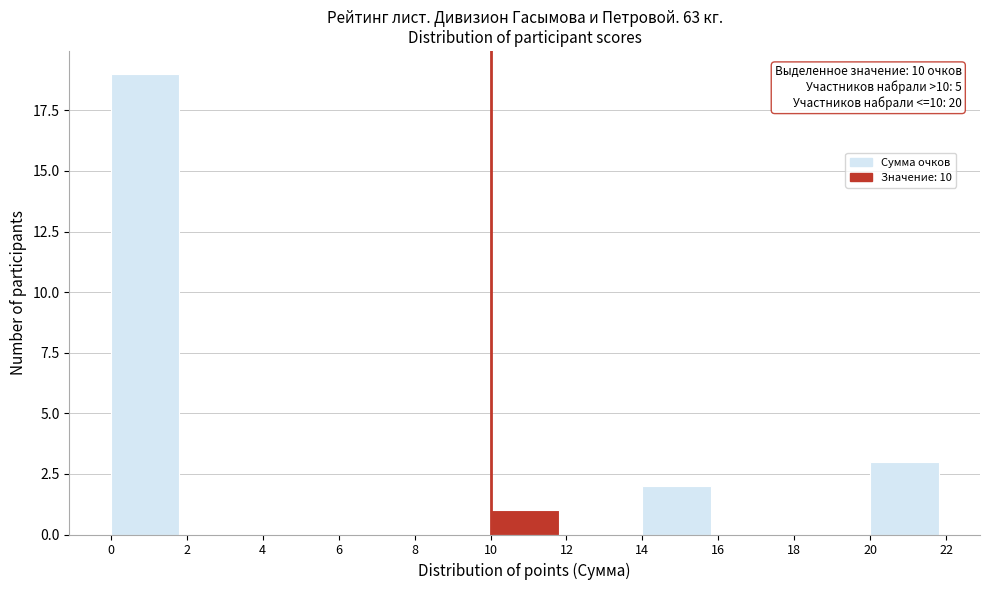

Which range on the x-axis has the tallest bar?

0 to 2